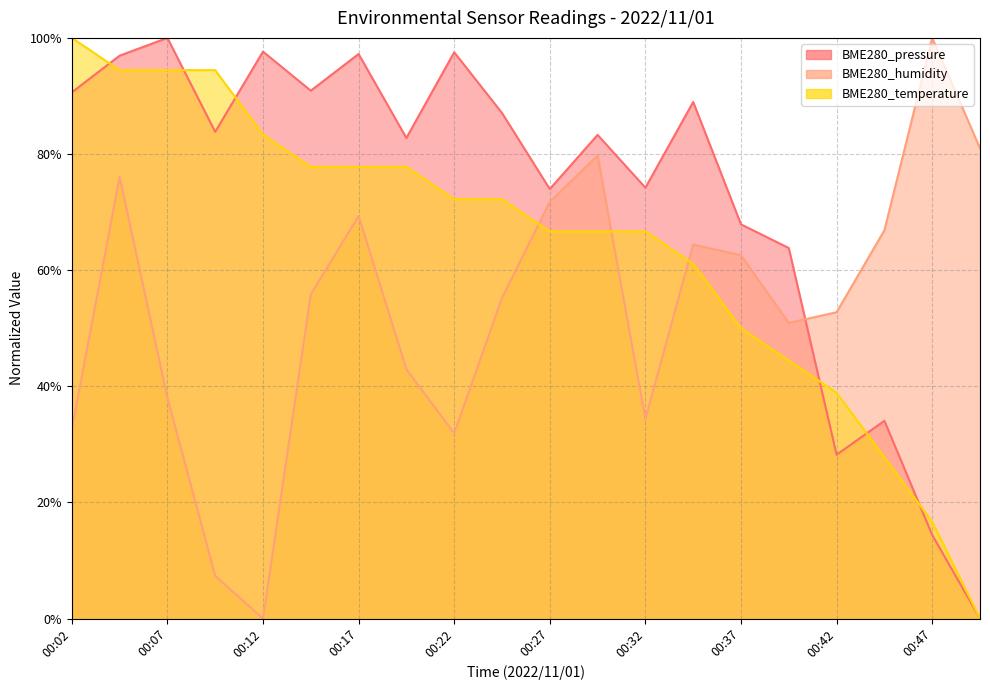

Between 00:02 and 00:12, which series saw the biggest shift?

BME280_humidity